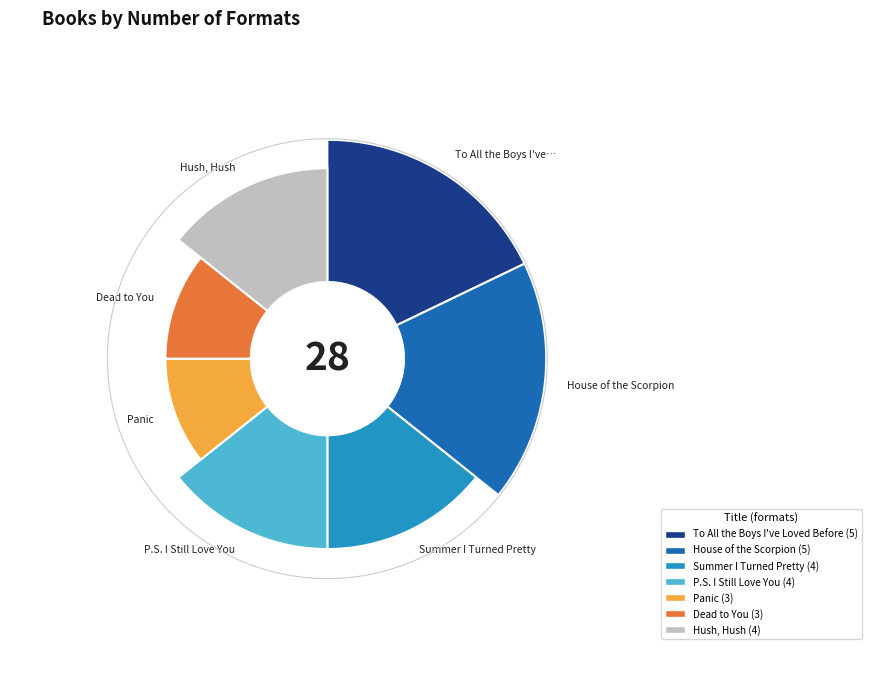

Is the sum of Summer I Turned Pretty and P.S. I Still Love You greater than half?

No